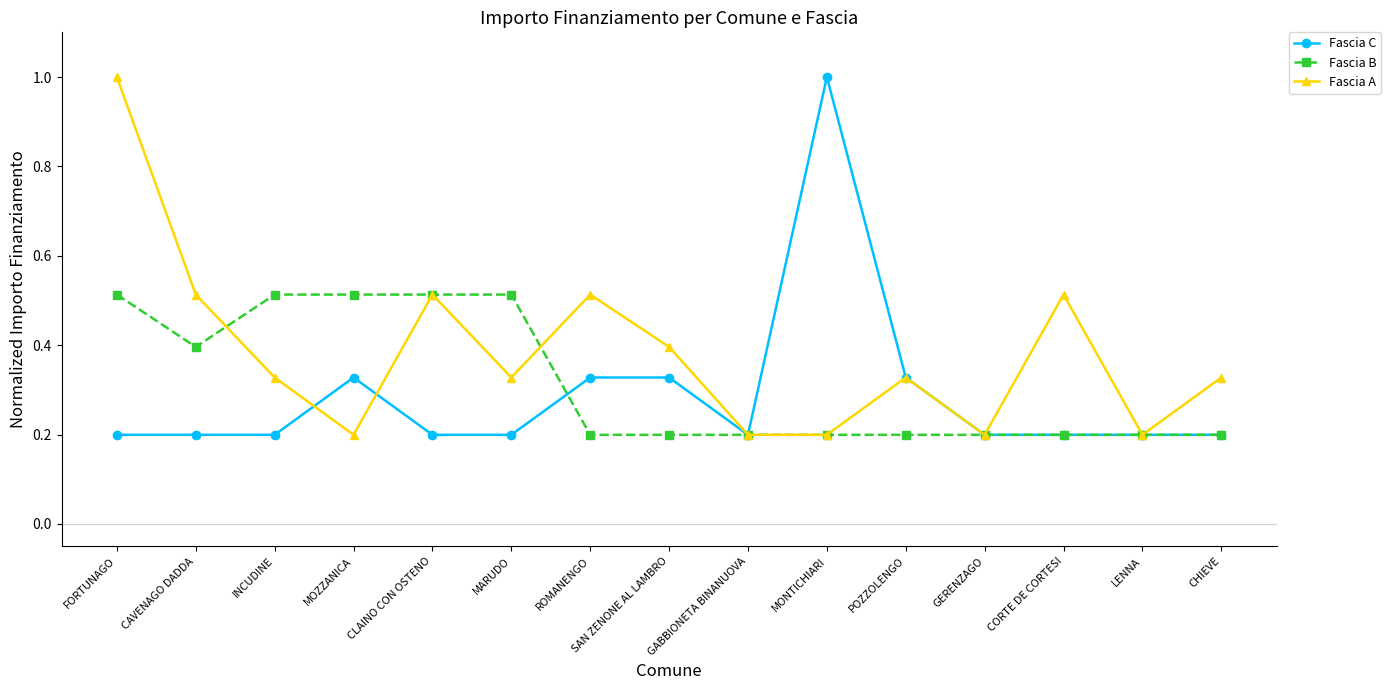

What is the total value across all series at MARUDO?

1.0